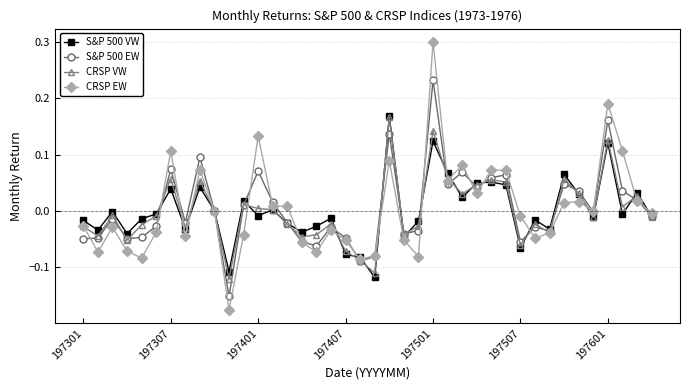

How many distinct data groups are displayed?

4